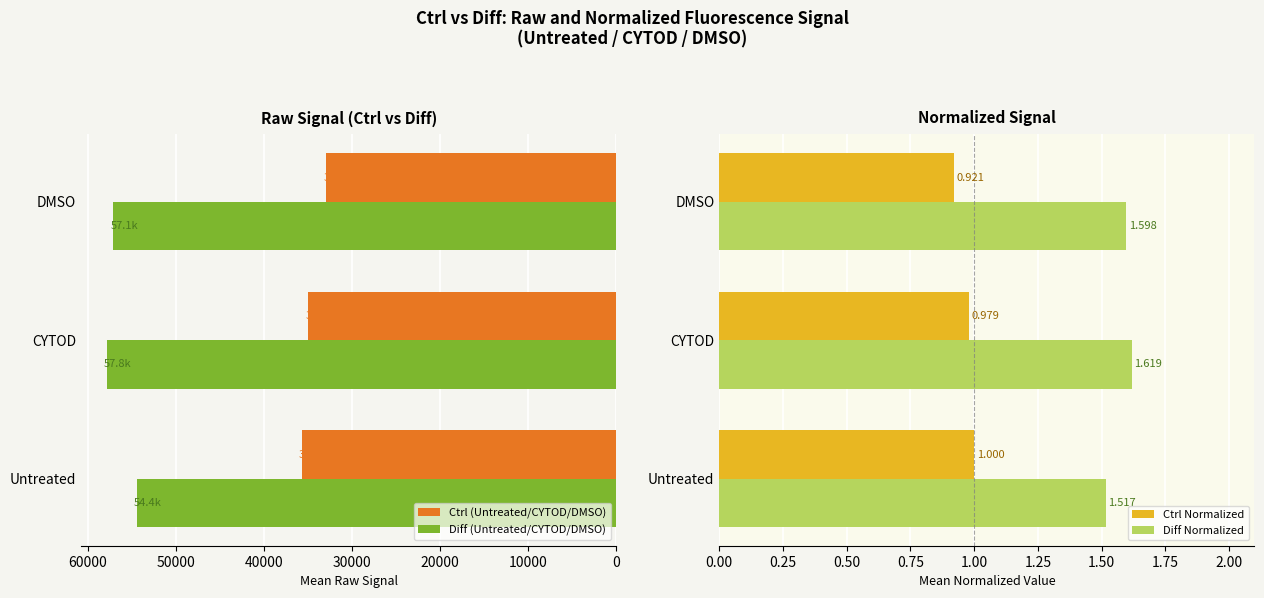

Where is Diff Normalized nearest to the value 1?

Untreated